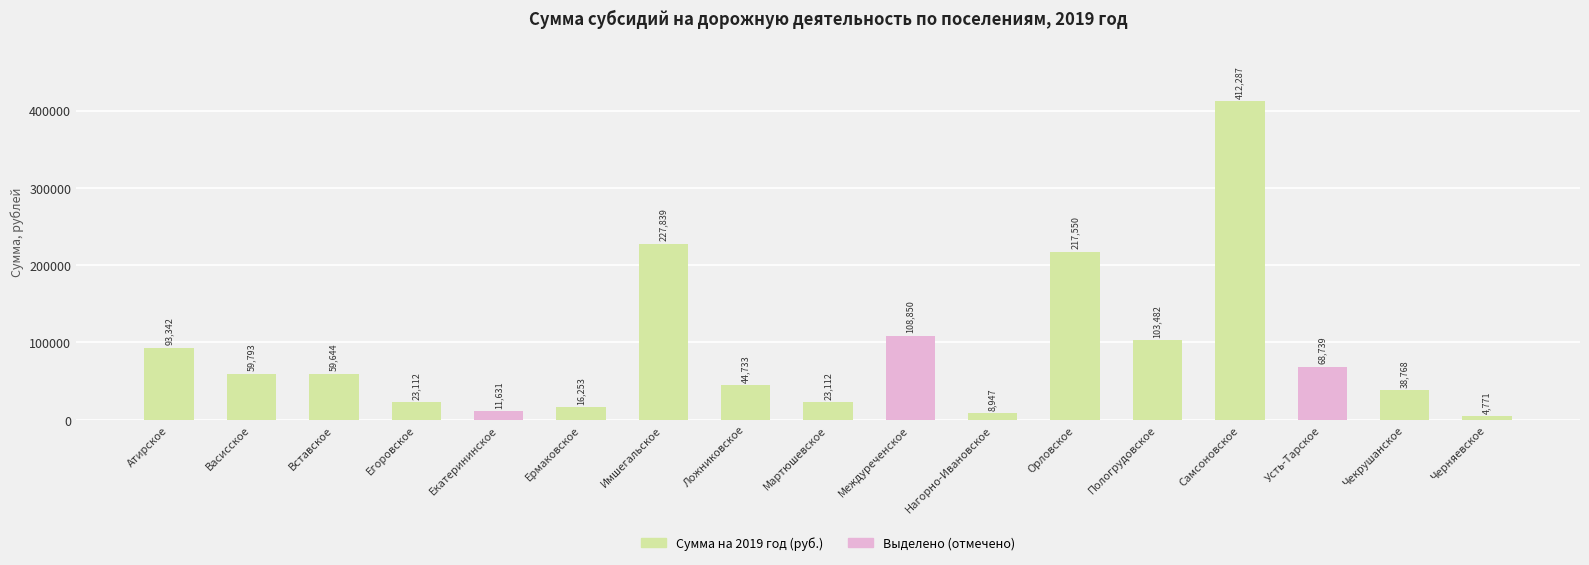

Between Чекрушанское and Черняевское, which is larger?

Чекрушанское